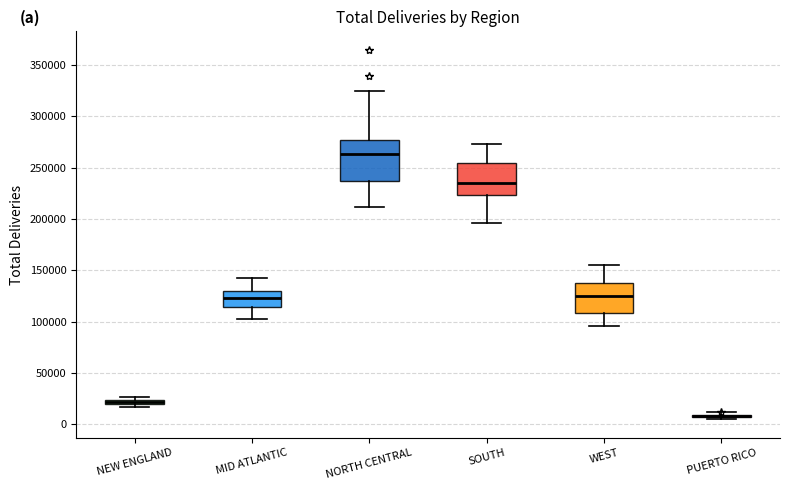

Where is the upper edge of the box for NEW ENGLAND on the y-axis? The values are not printed on the chart, so give them approximately, as read against the axis.

25000